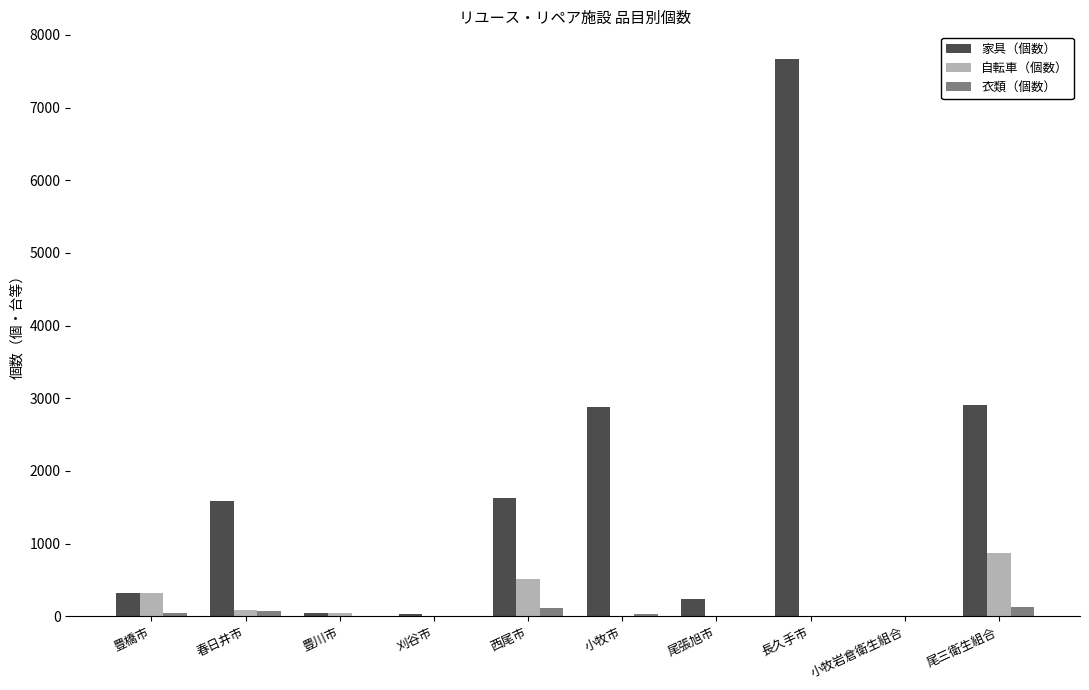

Is it true that 自転車（個数） equals 325 at 豊橋市?

True